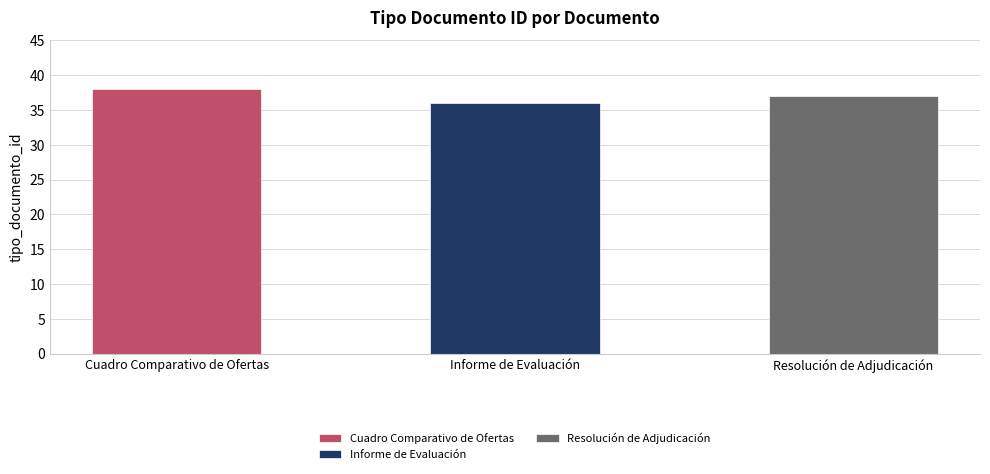

What is the smallest value displayed?

36